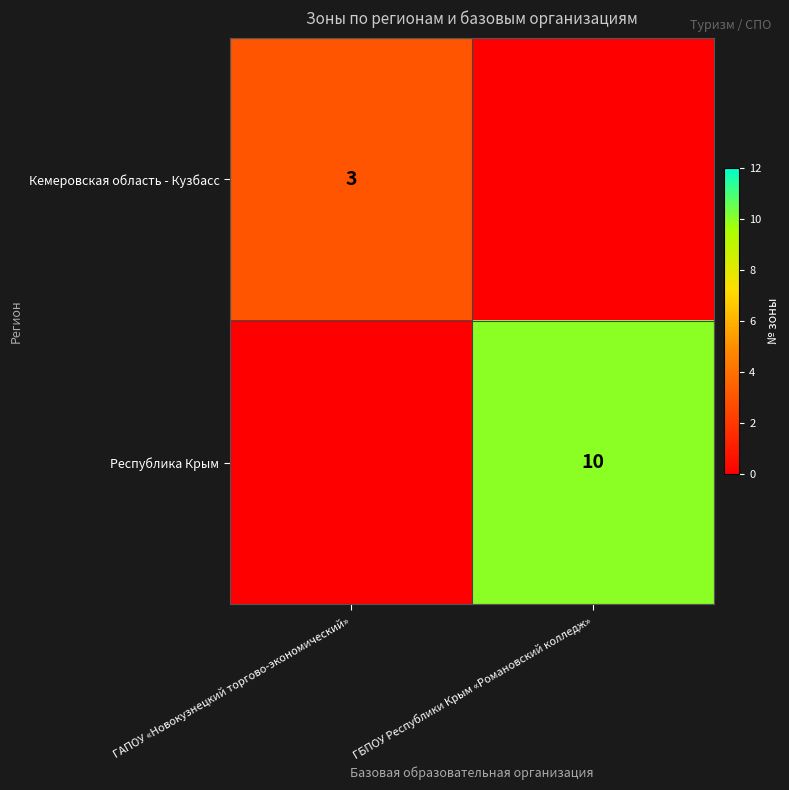

What is the total value across all series at ГБПОУ Республики Крым «Романовский колледж»?

10